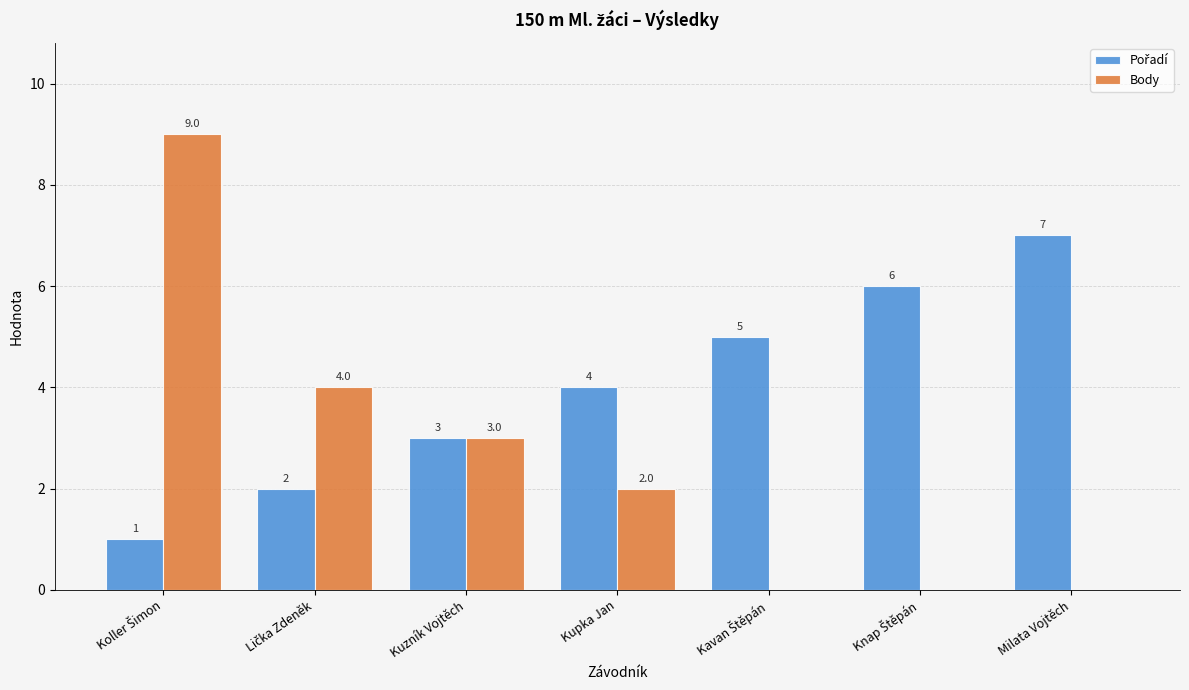

True or false: Body has a value of 5 at Kuzník Vojtěch.

False